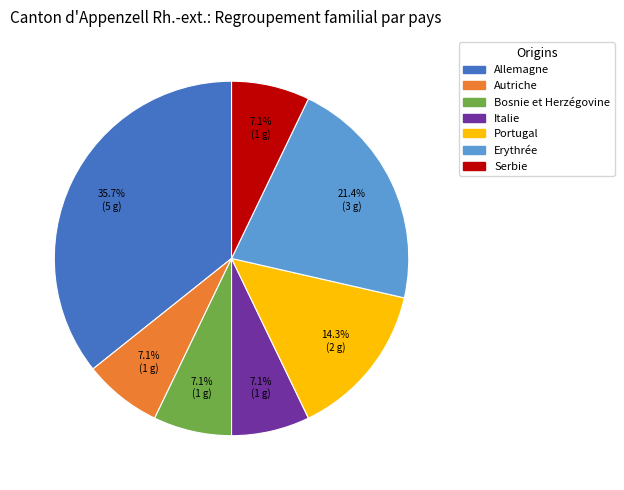

How many slices are in this pie chart?

7